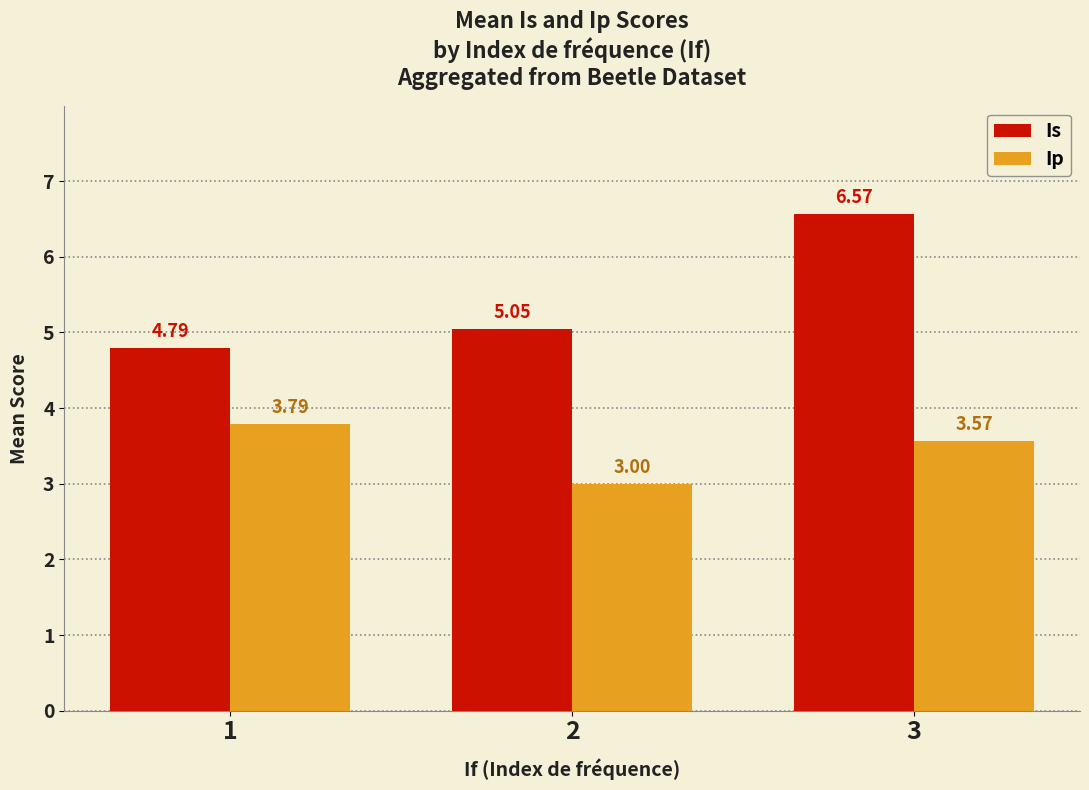

What is the difference between the highest and lowest values at 3?

3.0